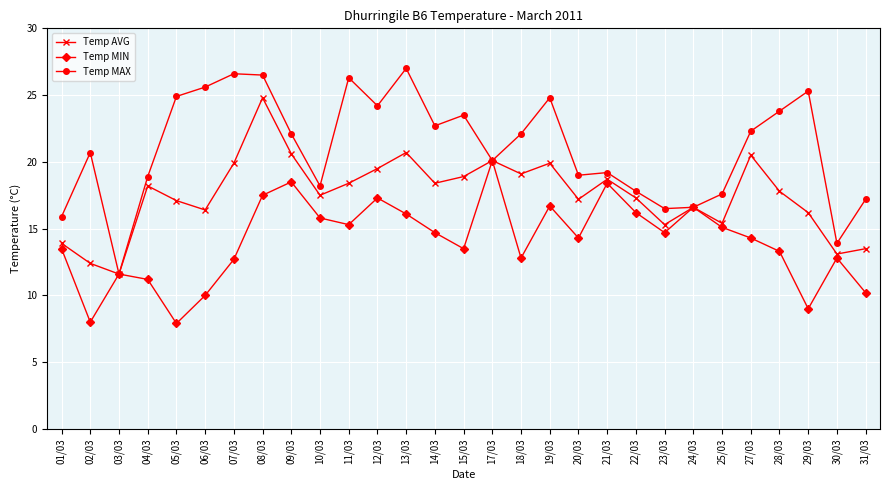

How many data points in Temp MAX are less than 22?

14